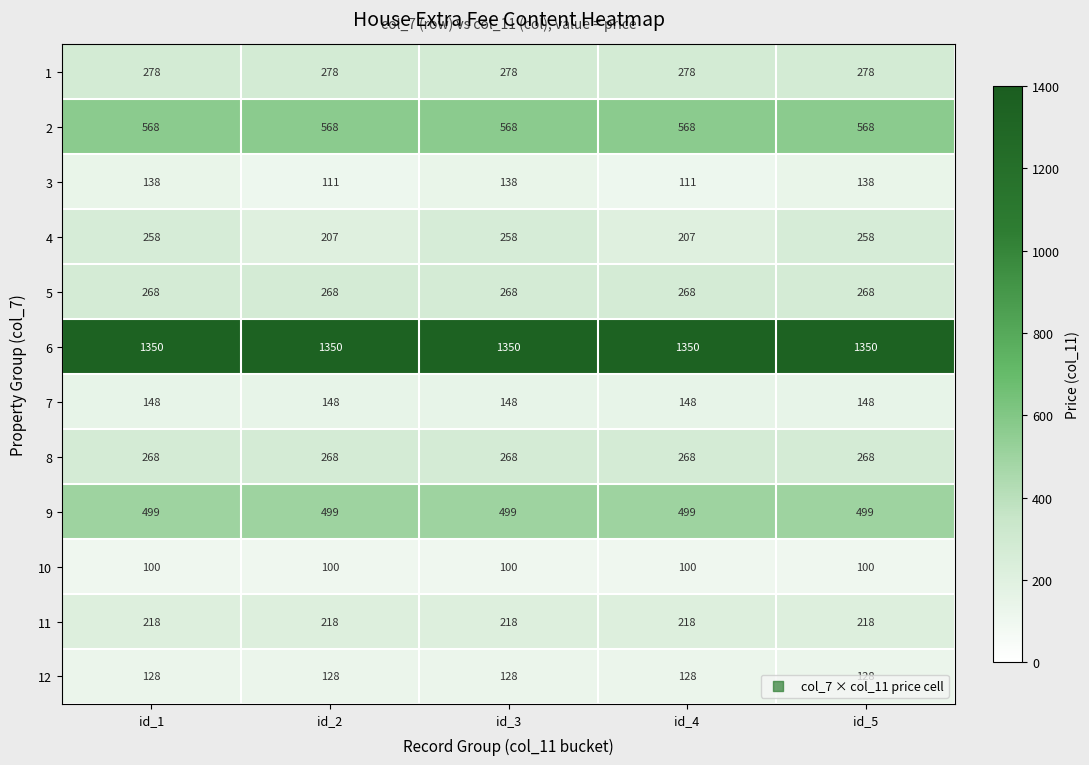

What is the lowest value of the 6 series?

1350